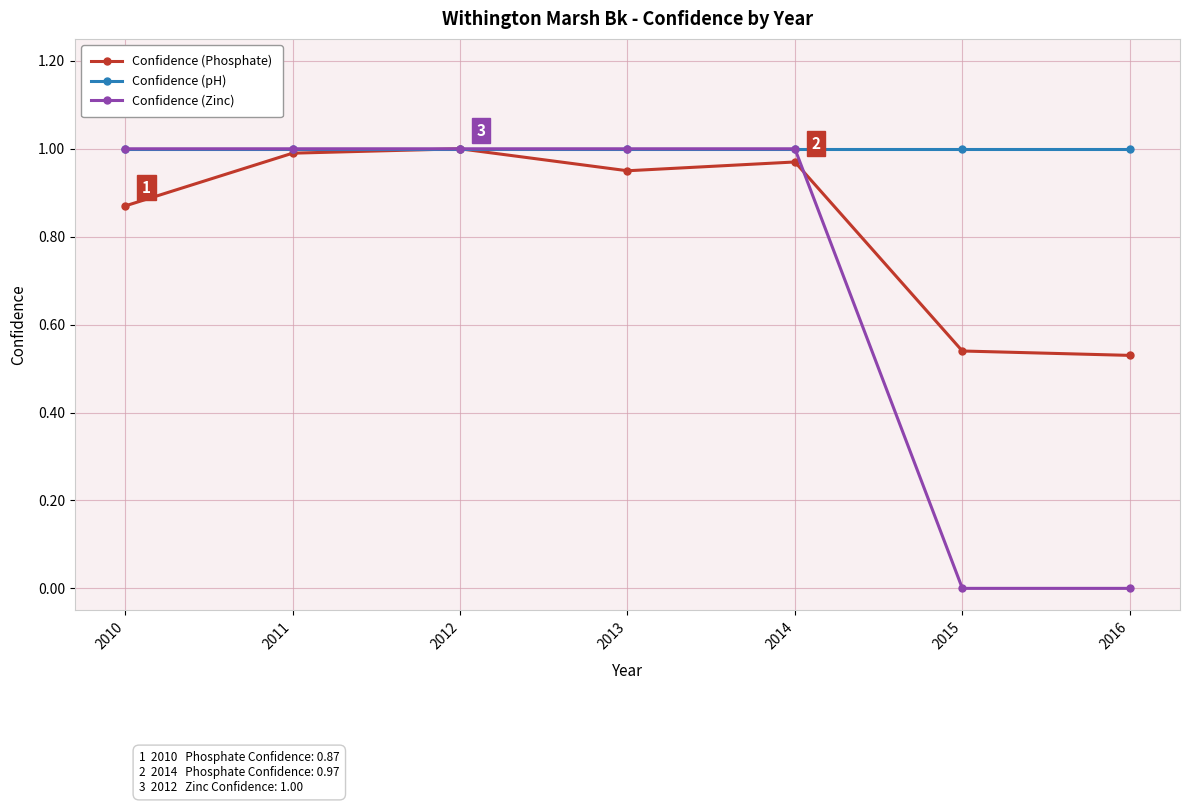

True or false: Confidence (Phosphate) has more than 0 interior local peaks.

True